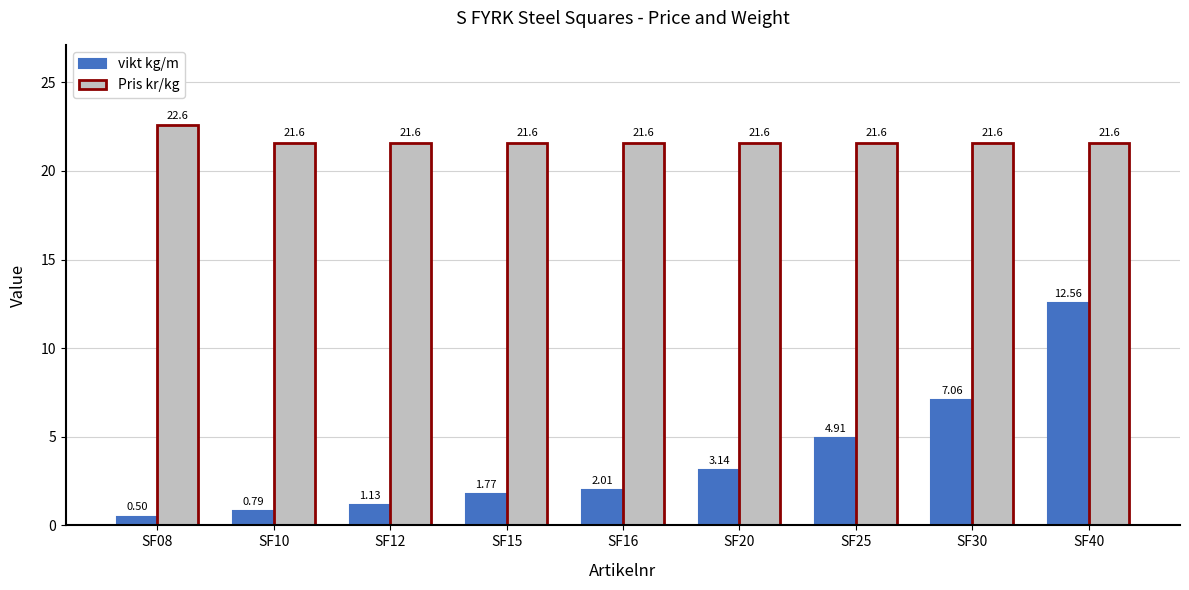

What is the total value across all series at SF20?

24.7